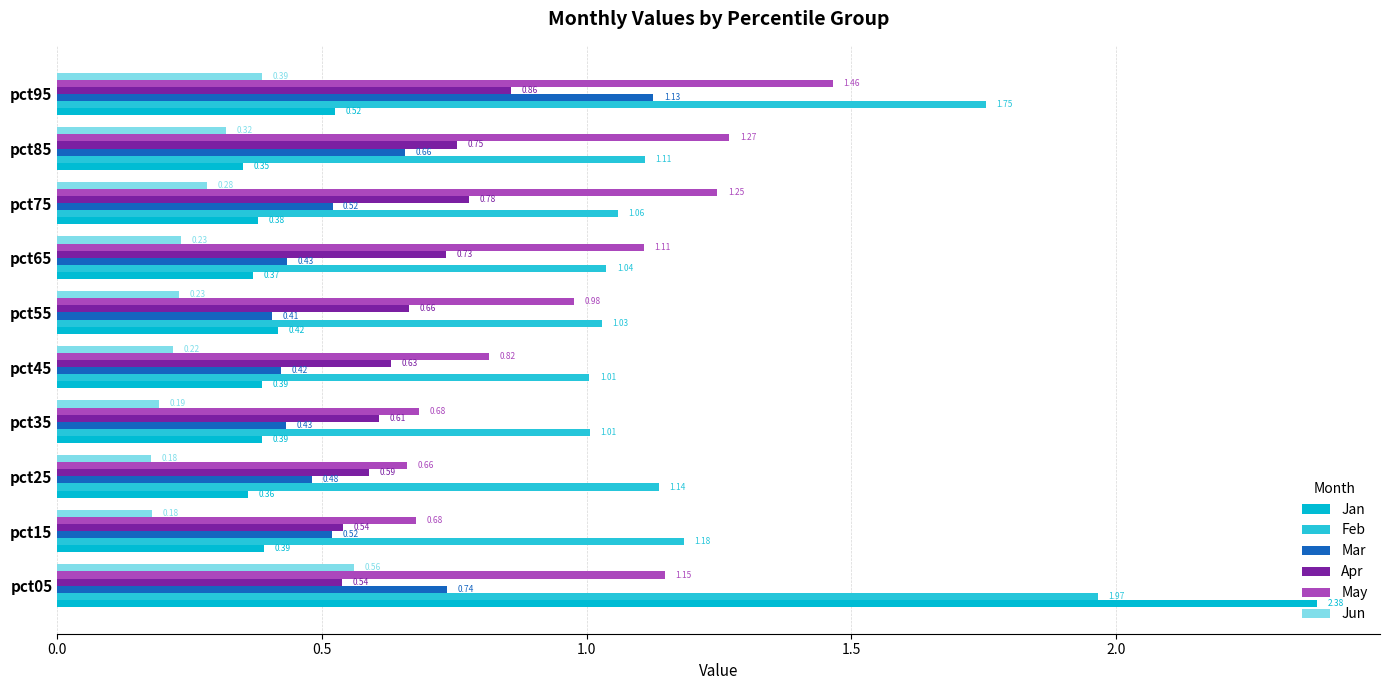

List the series in order of their peak value, highest first.

Jan, Feb, May, Mar, Apr, Jun